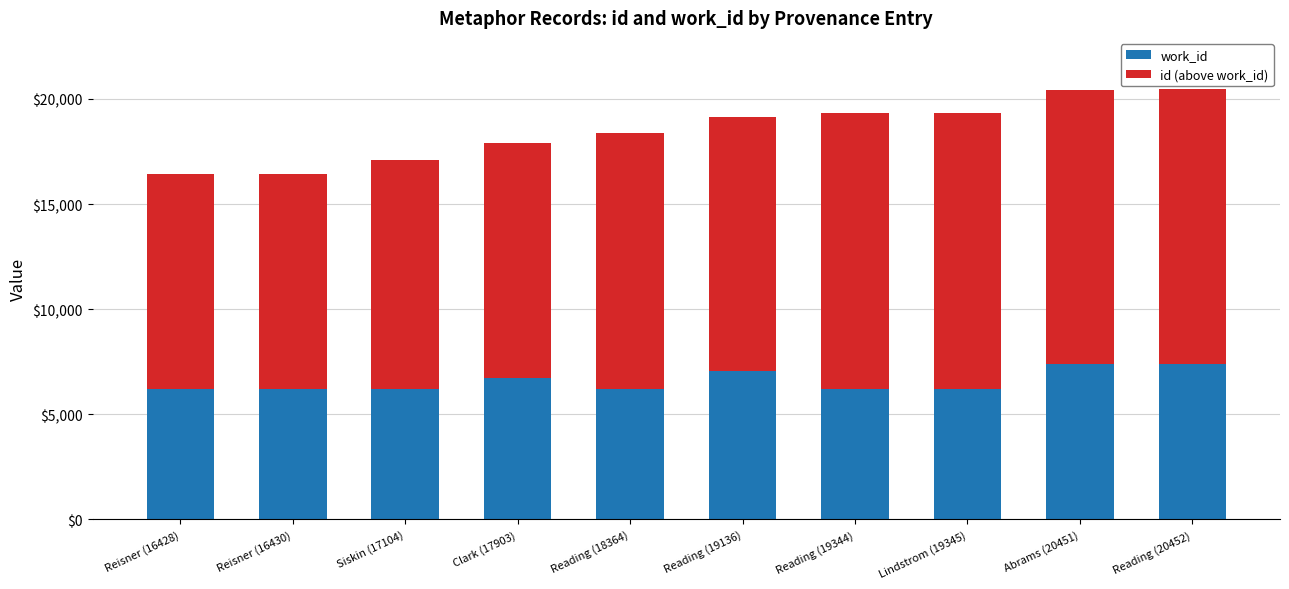

What is the average value of the work_id series?

6582